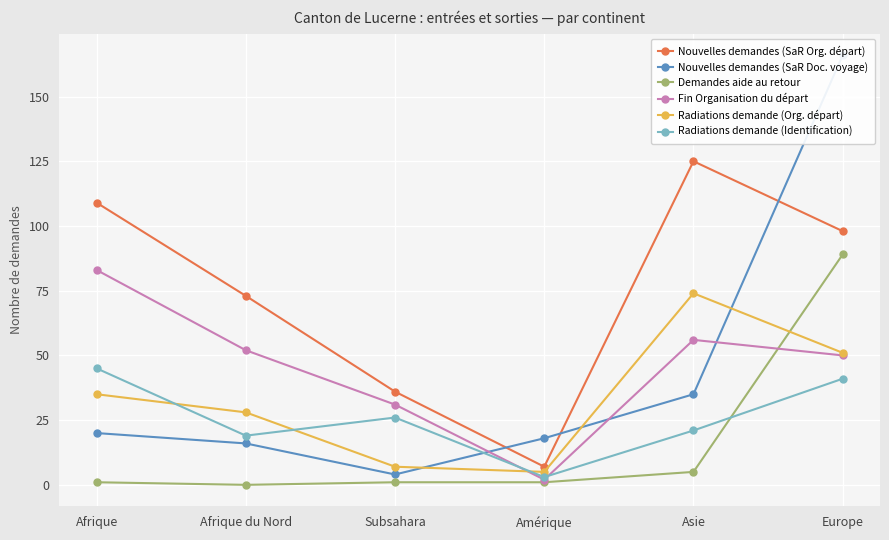

At which category is the sum across all series the highest?

Europe